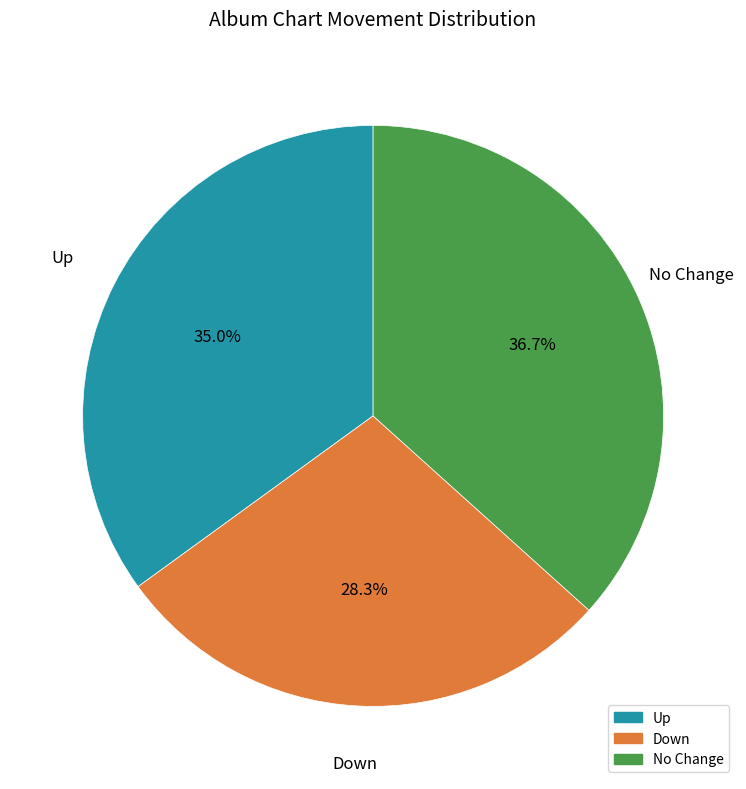

Is there a majority slice in this chart?

No